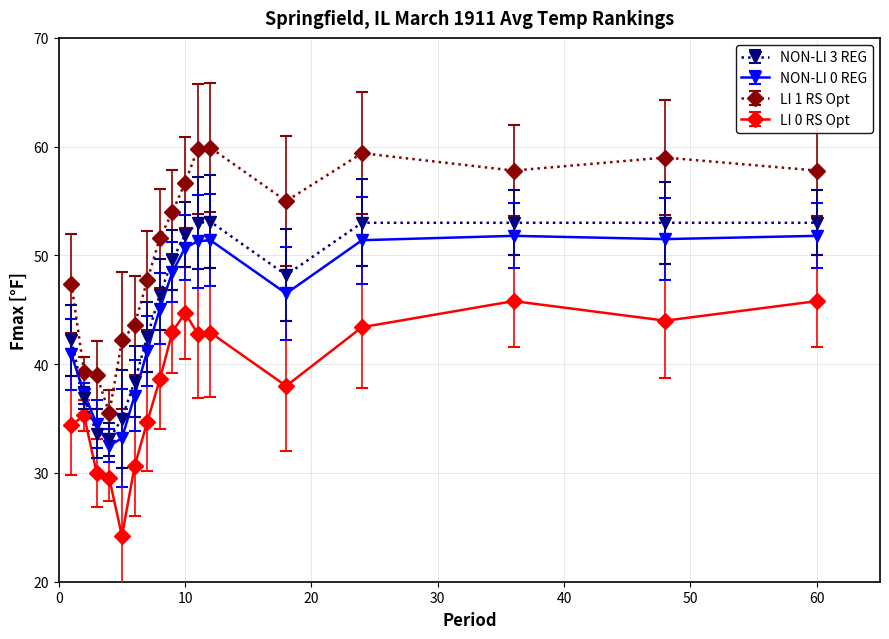

How many lines are shown in the chart?

4